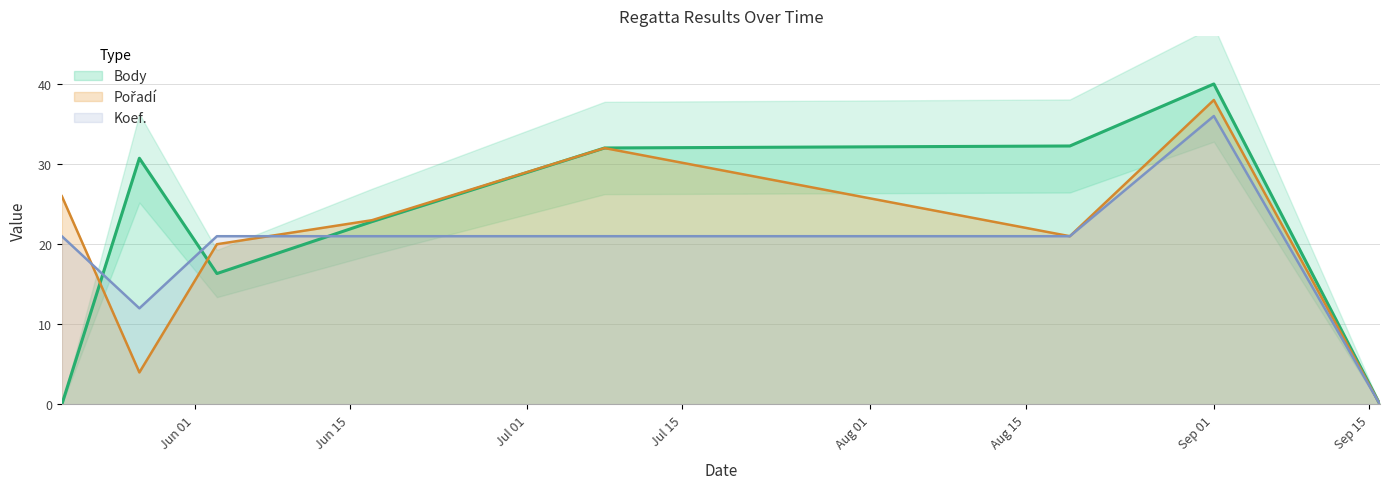

The value of Body at 2017-05-20 is 16.1. True or false?

False